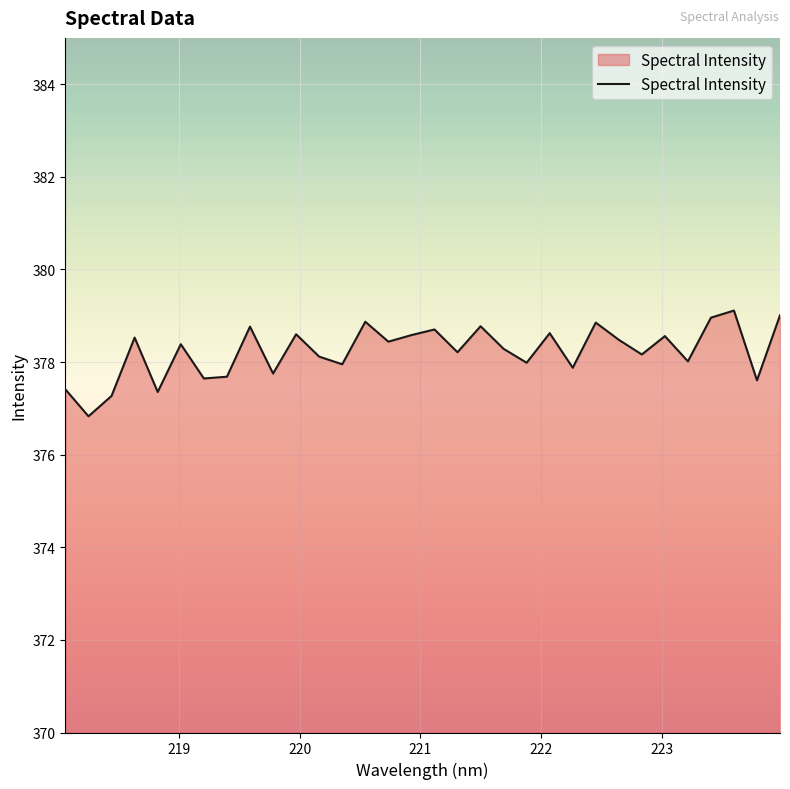

What is the maximum value shown in the chart?

379.1